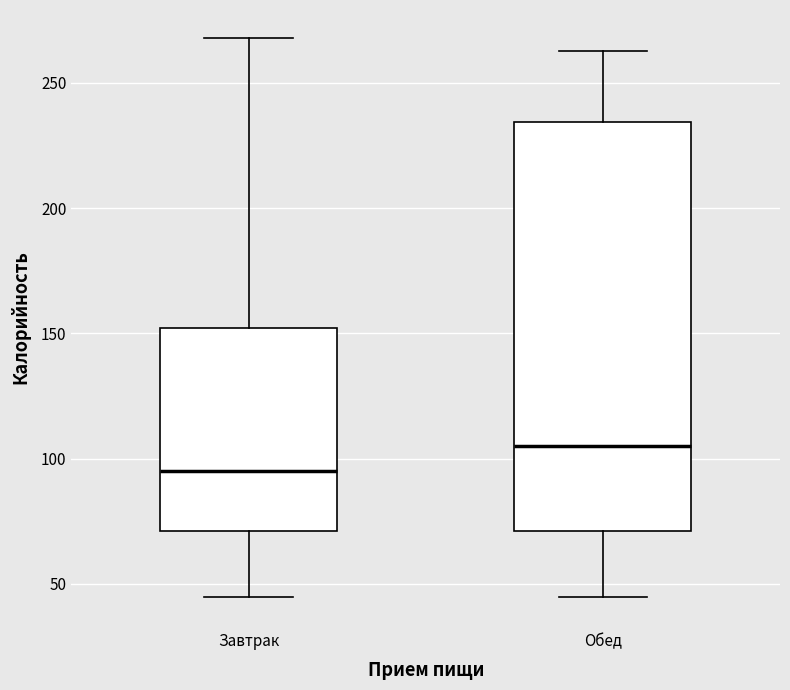

Reading left to right, transcribe this box plot: for each box, give where its median line is, the range the box spans, and where its two whiskers end, as read against the y-axis. The values are not printed on the chart, so give them approximately, as read against the axis.

Завтрак: median 95, box 70 to 150, whiskers 45 to 270
Обед: median 105, box 70 to 235, whiskers 45 to 265